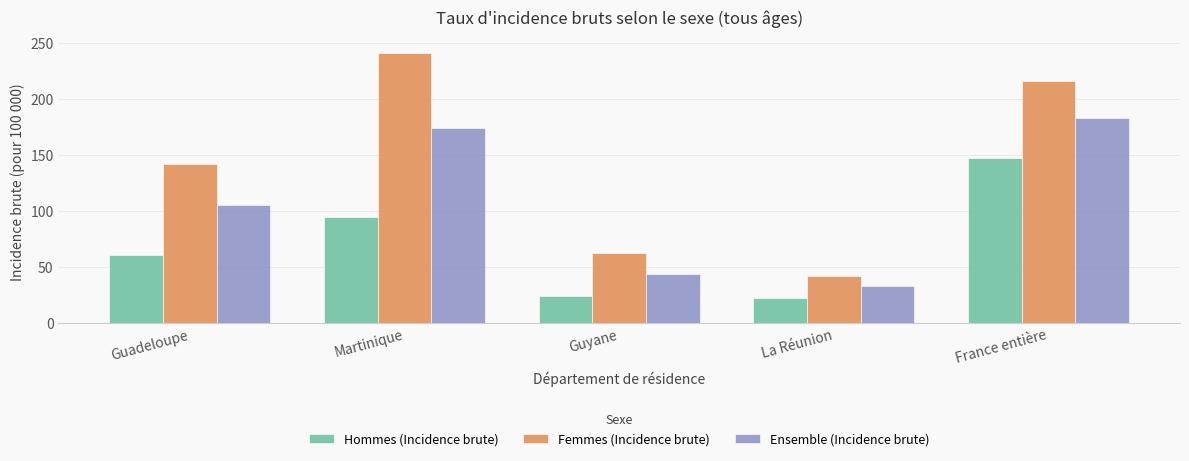

Rank the series by their maximum value, from highest to lowest.

Femmes (Incidence brute), Ensemble (Incidence brute), Hommes (Incidence brute)